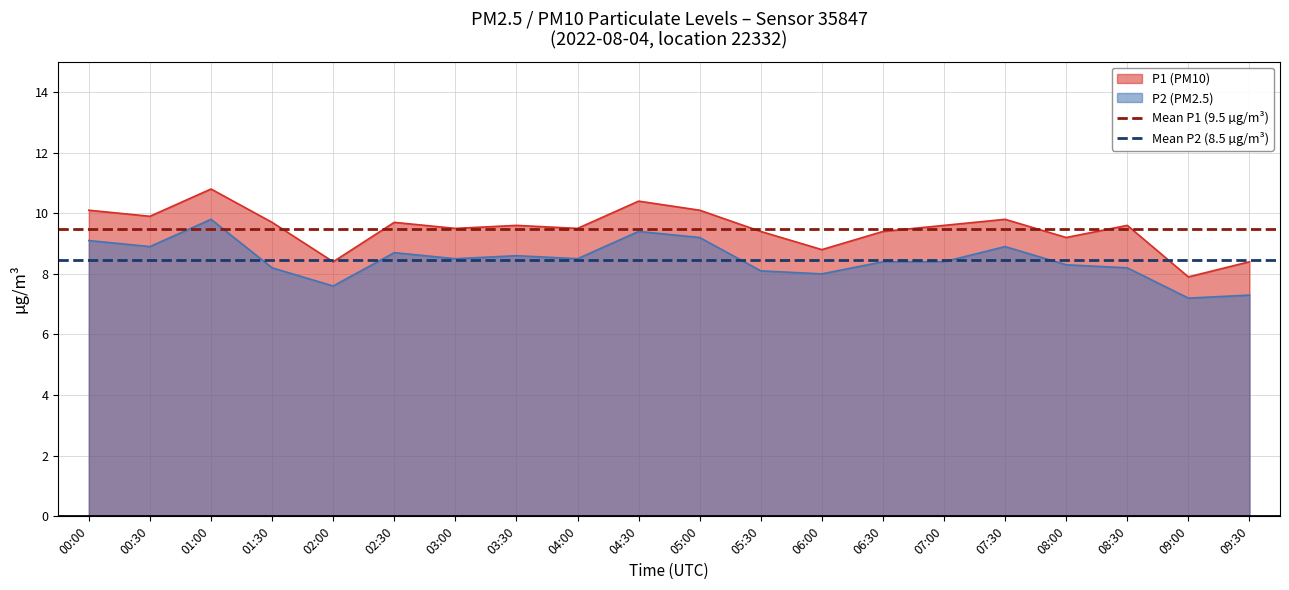

The P1 (PM10) series shows 10.4 at 04:30. True or false?

True